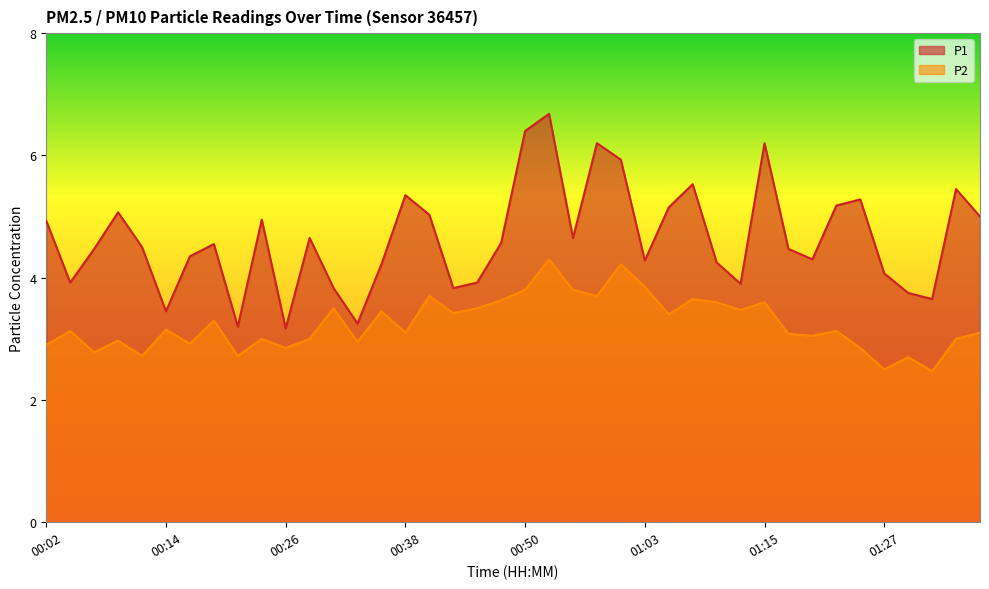

Rank the series by their average value, from highest to lowest.

P1, P2